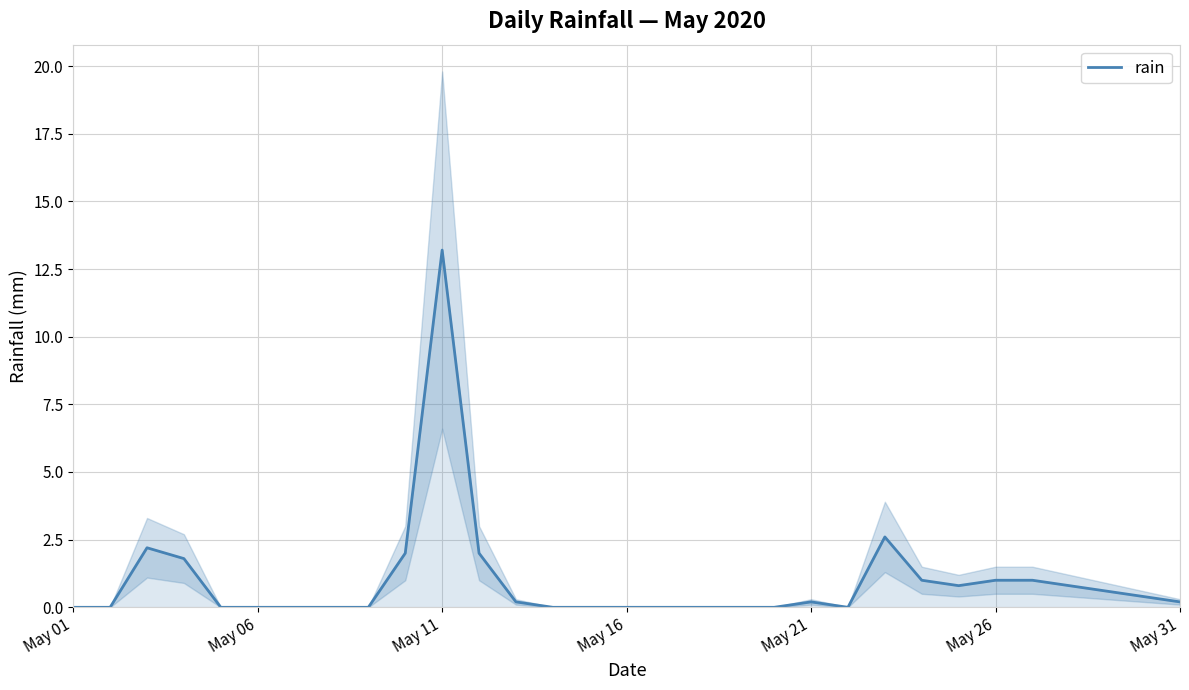

How many data points are above 0?

16